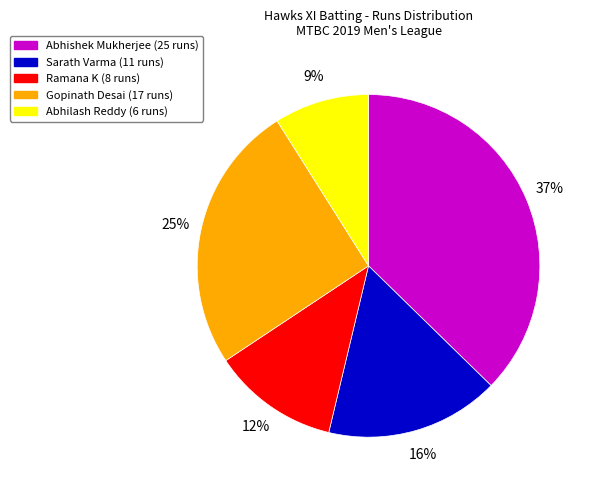

To the nearest percent, what is the average slice percentage?

20%